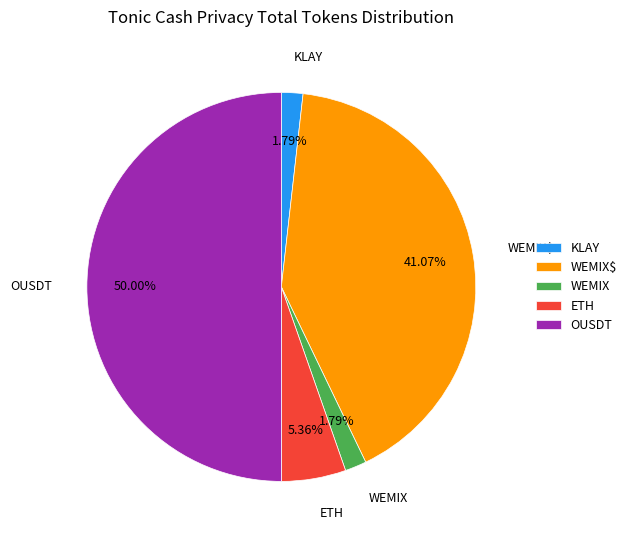

Does ETH represent more than half of the total?

No